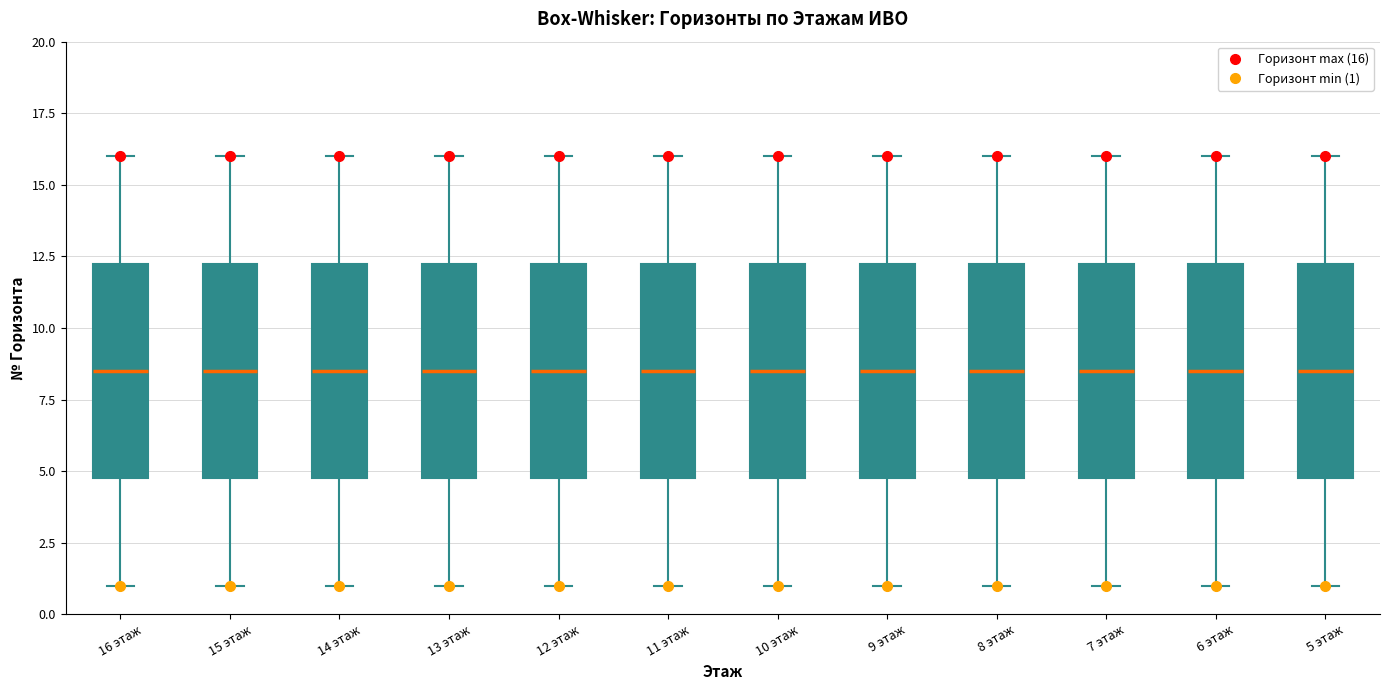

Reading left to right, transcribe this box plot: for each box, give where its median line is, the range the box spans, and where its two whiskers end, as read against the y-axis. The values are not printed on the chart, so give them approximately, as read against the axis.

16 этаж: median 8.5, box 5.0 to 12.5, whiskers 1.0 to 16.0
15 этаж: median 8.5, box 5.0 to 12.5, whiskers 1.0 to 16.0
14 этаж: median 8.5, box 5.0 to 12.5, whiskers 1.0 to 16.0
13 этаж: median 8.5, box 5.0 to 12.5, whiskers 1.0 to 16.0
12 этаж: median 8.5, box 5.0 to 12.5, whiskers 1.0 to 16.0
11 этаж: median 8.5, box 5.0 to 12.5, whiskers 1.0 to 16.0
10 этаж: median 8.5, box 5.0 to 12.5, whiskers 1.0 to 16.0
9 этаж: median 8.5, box 5.0 to 12.5, whiskers 1.0 to 16.0
8 этаж: median 8.5, box 5.0 to 12.5, whiskers 1.0 to 16.0
7 этаж: median 8.5, box 5.0 to 12.5, whiskers 1.0 to 16.0
6 этаж: median 8.5, box 5.0 to 12.5, whiskers 1.0 to 16.0
5 этаж: median 8.5, box 5.0 to 12.5, whiskers 1.0 to 16.0